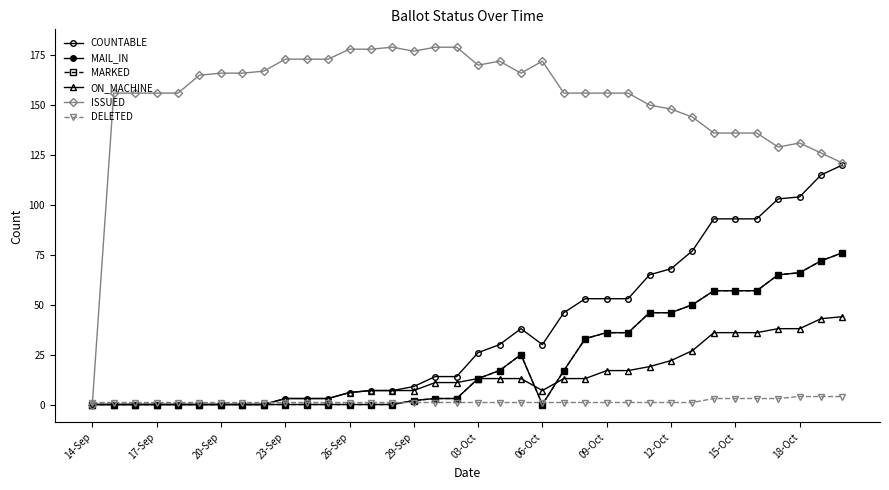

Reading left to right, transcribe all the data shown in this chart.

COUNTABLE: 0	0	0	0	0	0	0	0	0	3	3	3	6	7	7	9	14	14	26	30	38	30	46	53	53	53	65	68	77	93	93	93	103	104	115	120
MAIL_IN: 0	0	0	0	0	0	0	0	0	0	0	0	0	0	0	2	3	3	13	17	25	0	17	33	36	36	46	46	50	57	57	57	65	66	72	76
MARKED: 0	0	0	0	0	0	0	0	0	0	0	0	0	0	0	2	3	3	13	17	25	0	17	33	36	36	46	46	50	57	57	57	65	66	72	76
ON_MACHINE: 0	0	0	0	0	0	0	0	0	3	3	3	6	7	7	7	11	11	13	13	13	7	13	13	17	17	19	22	27	36	36	36	38	38	43	44
ISSUED: 0	156	156	156	156	165	166	166	167	173	173	173	178	178	179	177	179	179	170	172	166	172	156	156	156	156	150	148	144	136	136	136	129	131	126	121
DELETED: 1	1	1	1	1	1	1	1	1	1	1	1	1	1	1	1	1	1	1	1	1	1	1	1	1	1	1	1	1	3	3	3	3	4	4	4